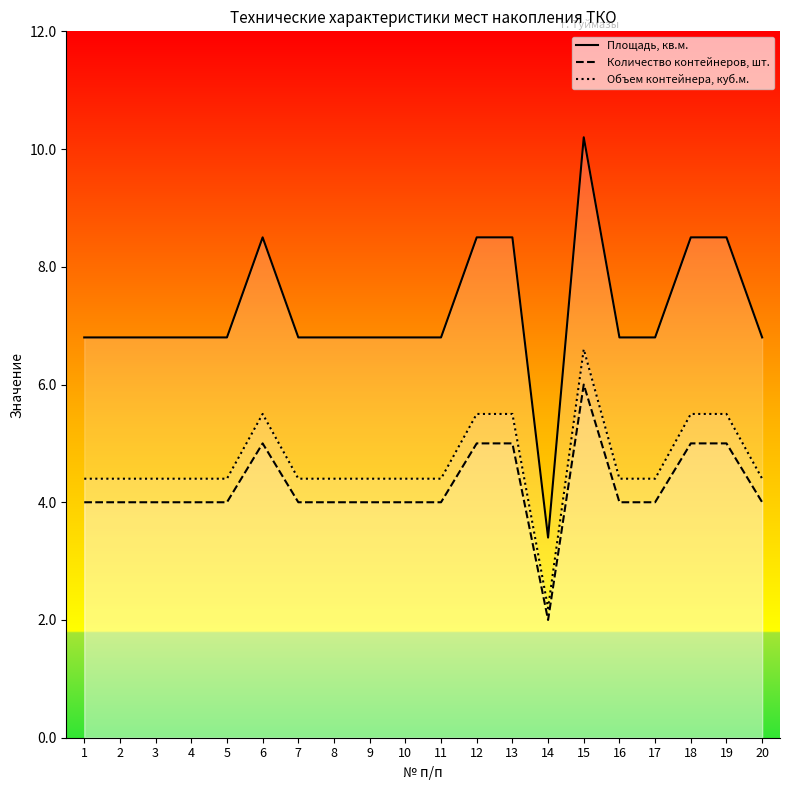

What is the minimum value shown in the chart?

2.0